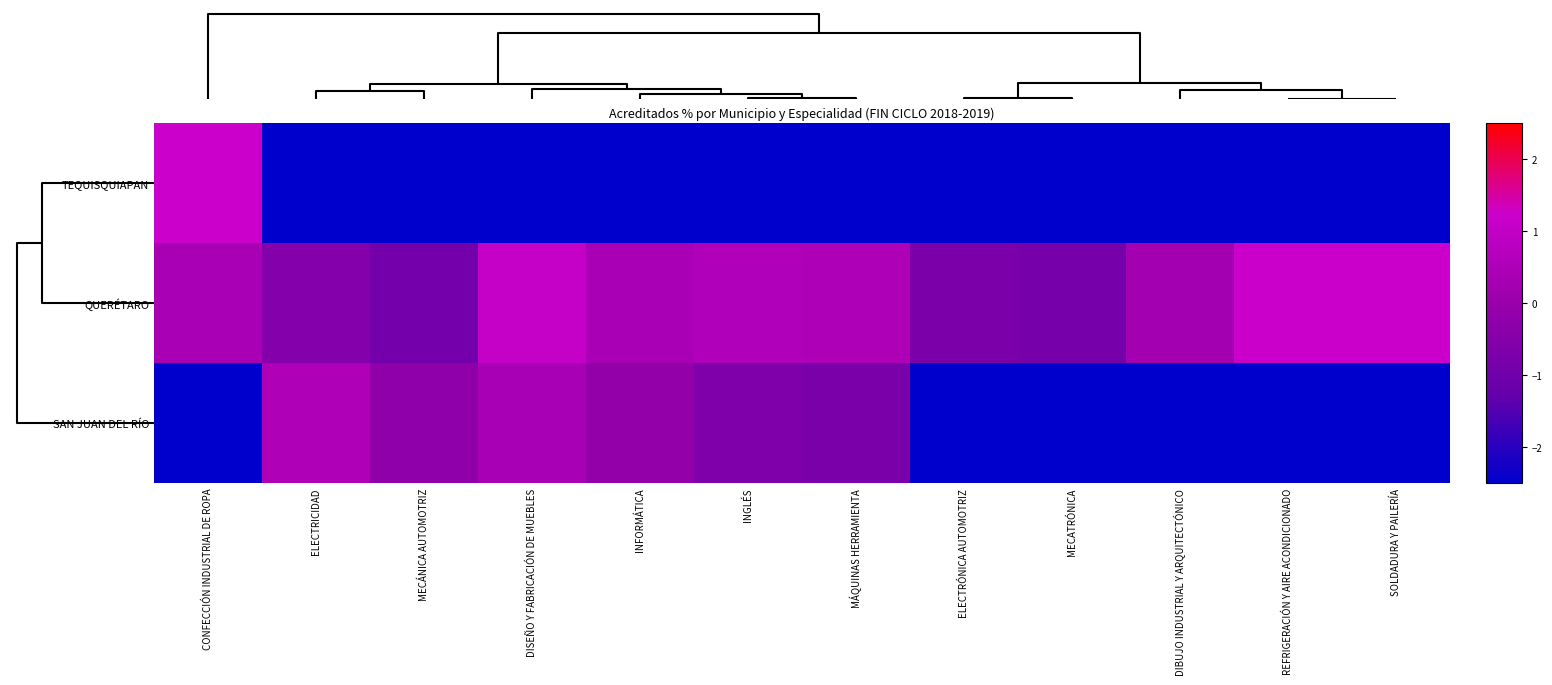

What is the greatest value displayed?

1.2